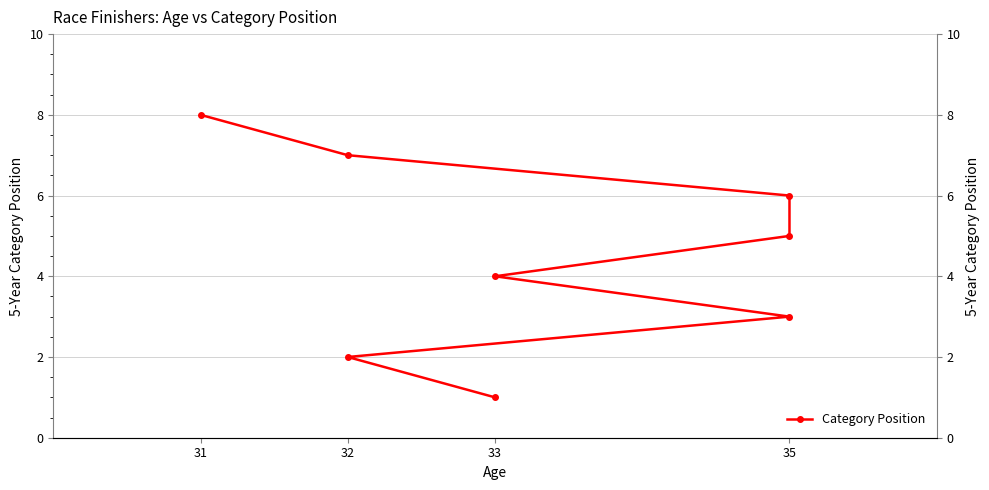

What is the label of the 4th point from the left?

33